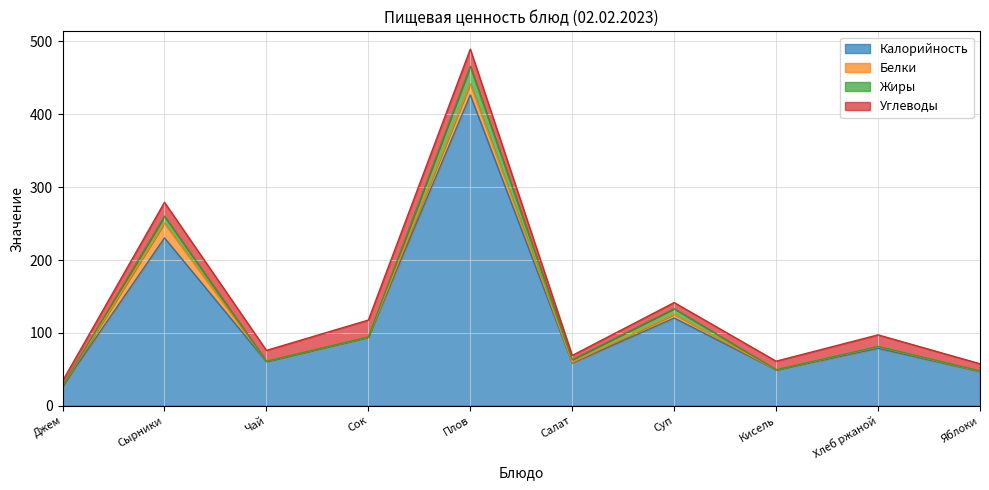

What is the label of the 9th point from the right?

Сырники